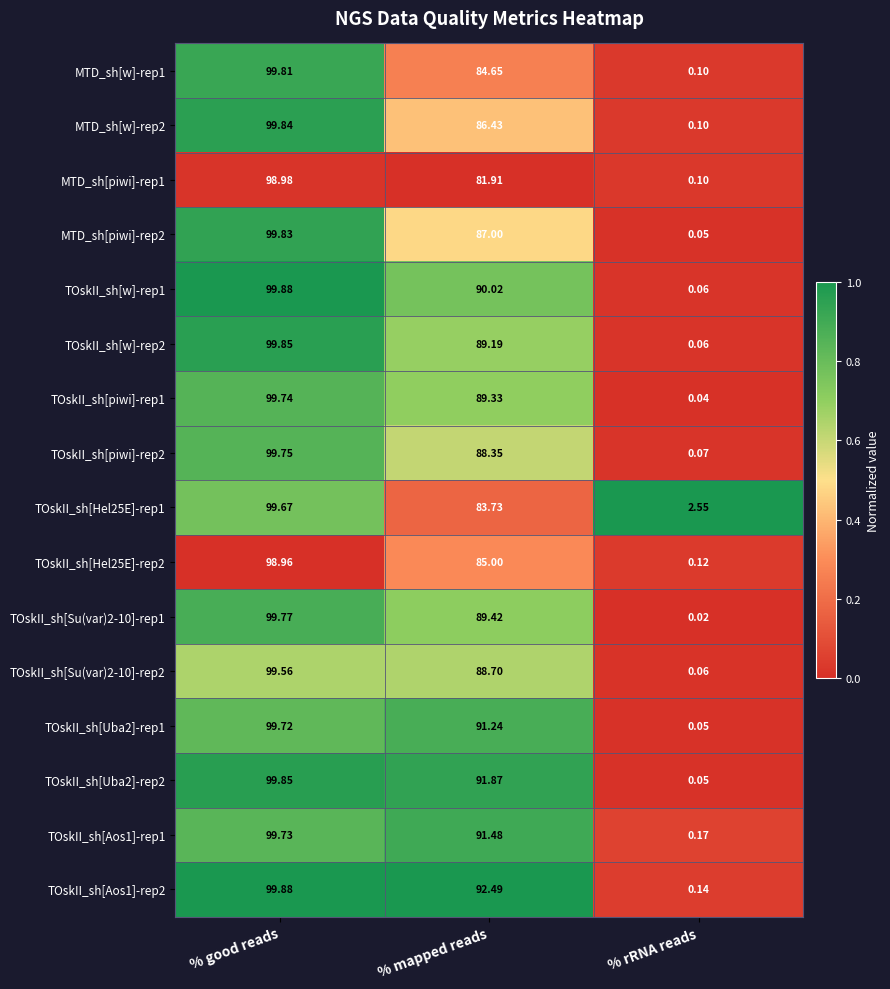

Is the value of TOskII_sh[Su(var)2-10]-rep2 at % mapped reads greater than the value of TOskII_sh[w]-rep1 at % good reads?

No